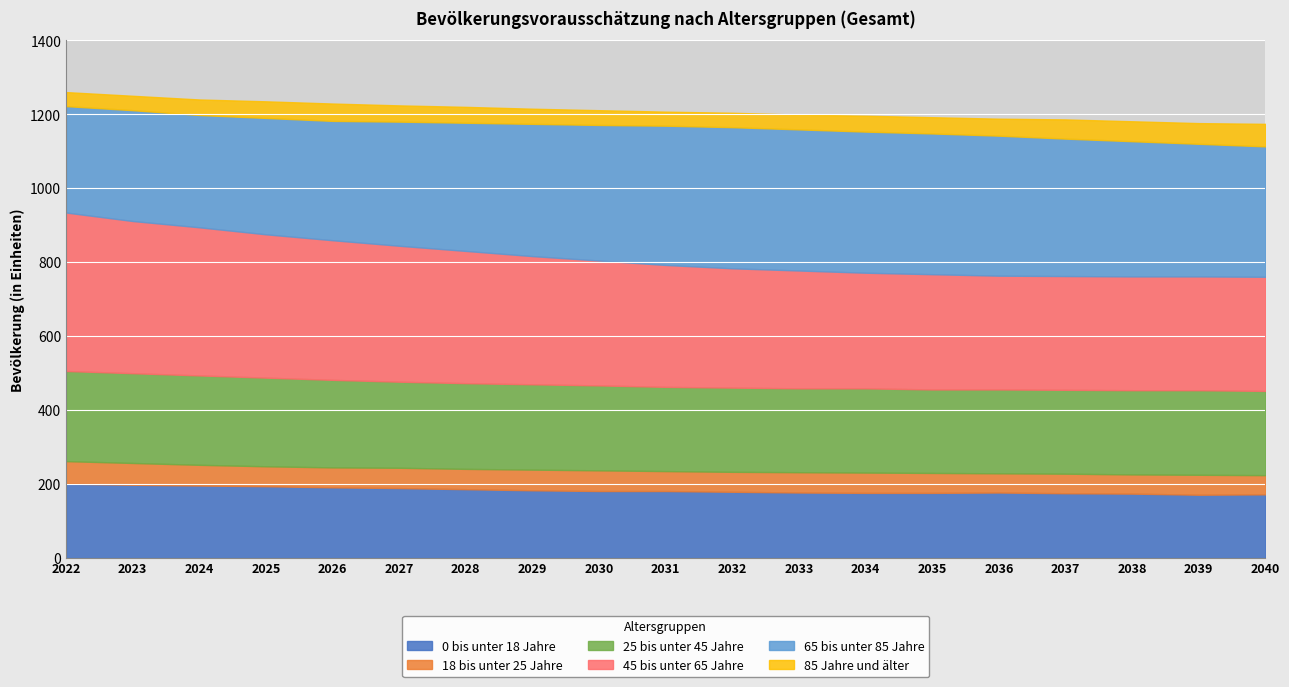

True or false: 65 bis unter 85 Jahre and 45 bis unter 65 Jahre intersect in this chart.

True